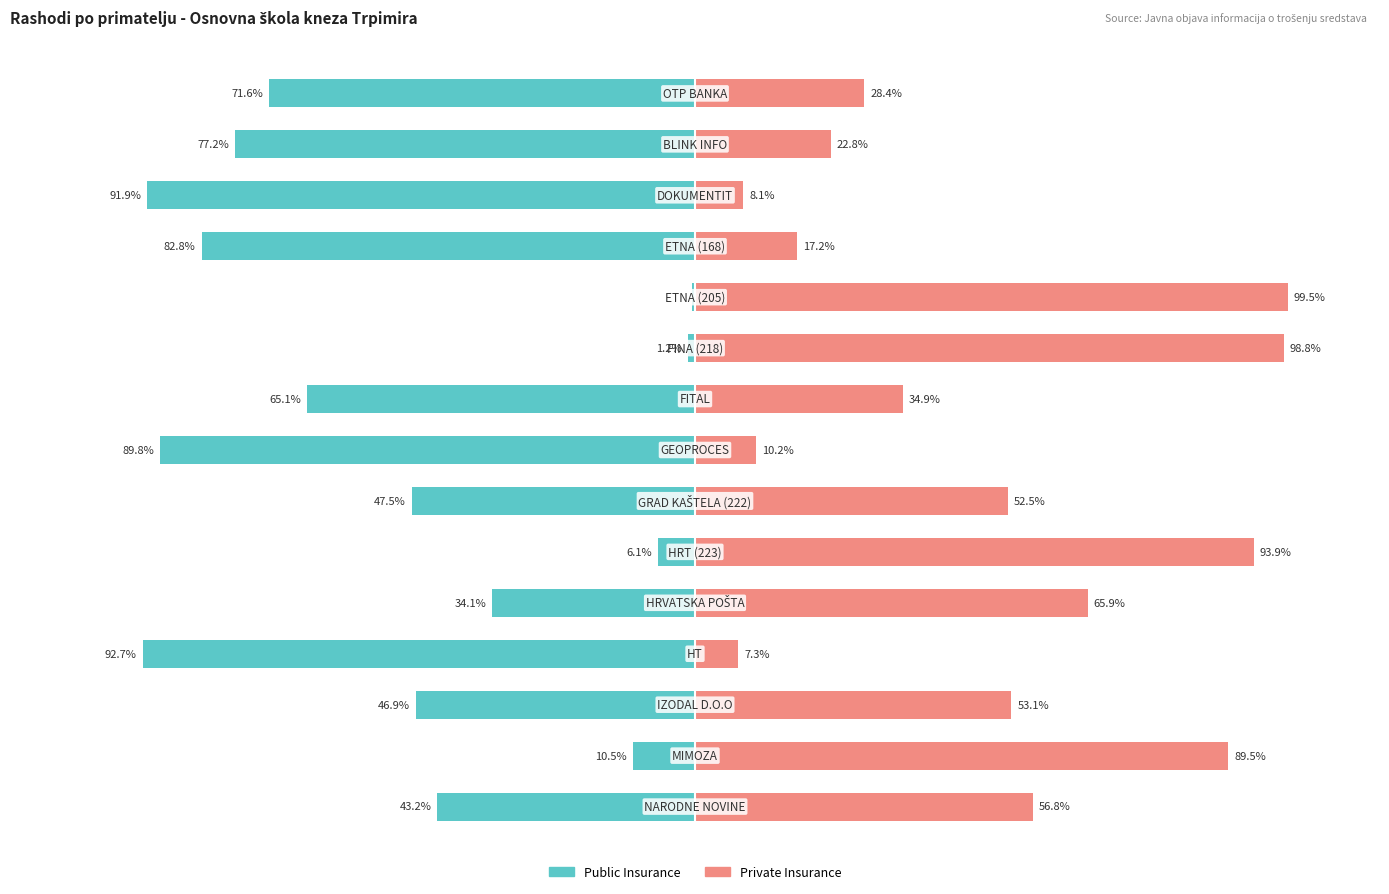

Which series has the largest range (max minus min)?

Private Insurance